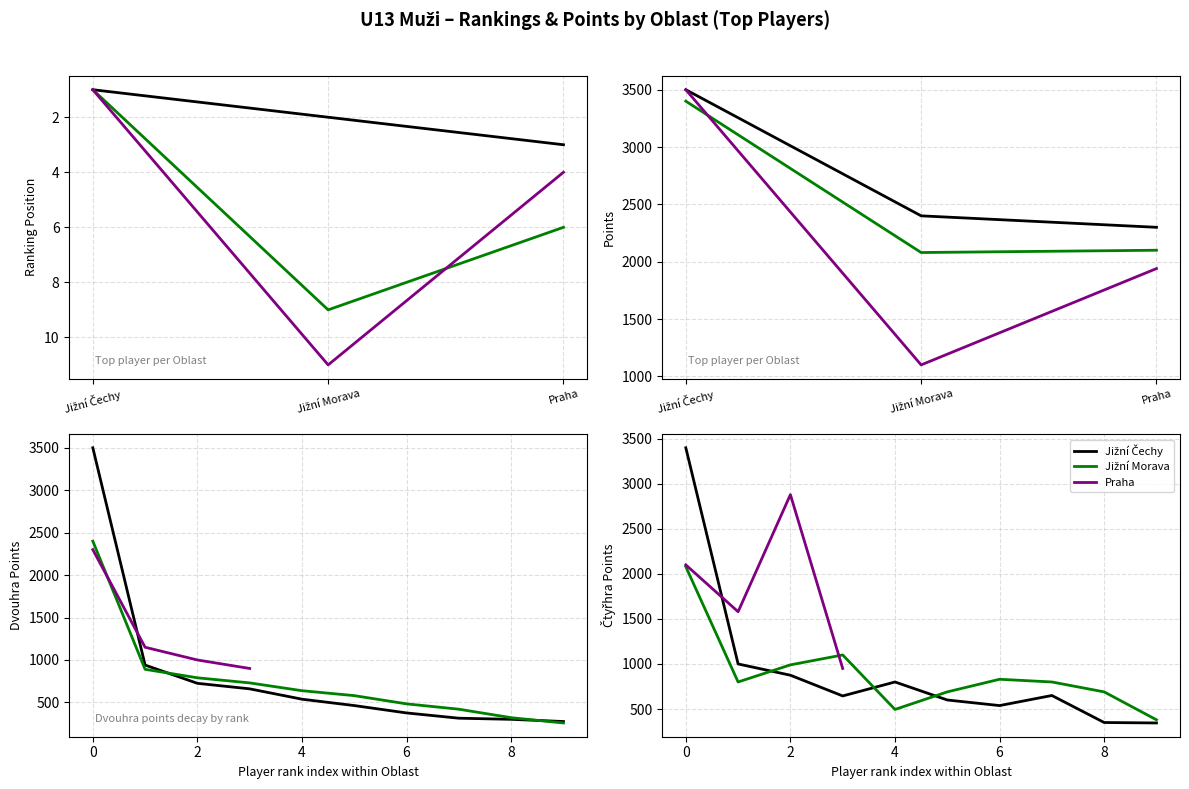

What is the label of the 1st point from the right?

Praha